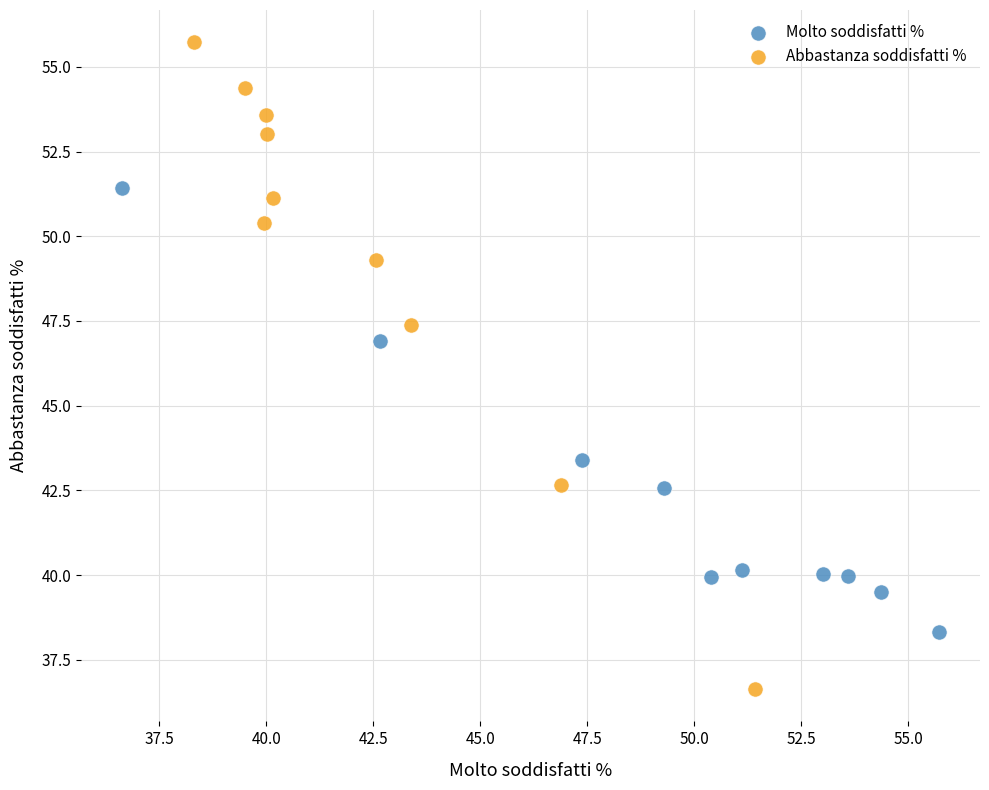

Which series has the widest spread of Y values?

Abbastanza soddisfatti %